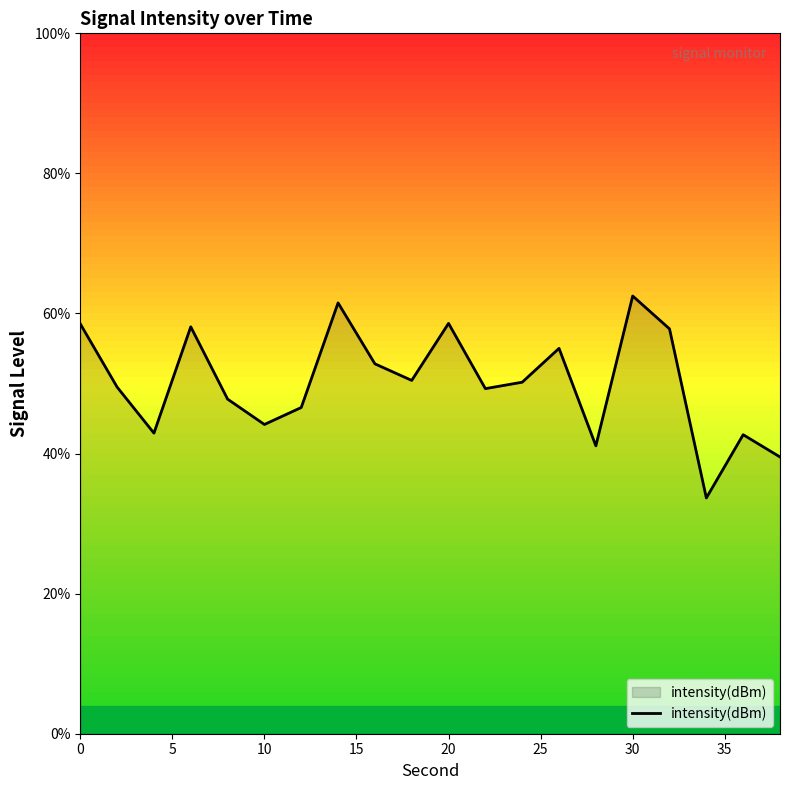

What is the maximum value shown in the chart?

62.5